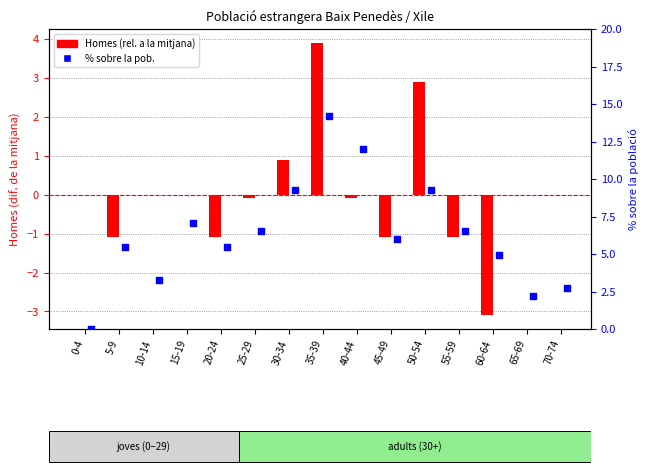

At how many categories does at least one series exceed 2?

14